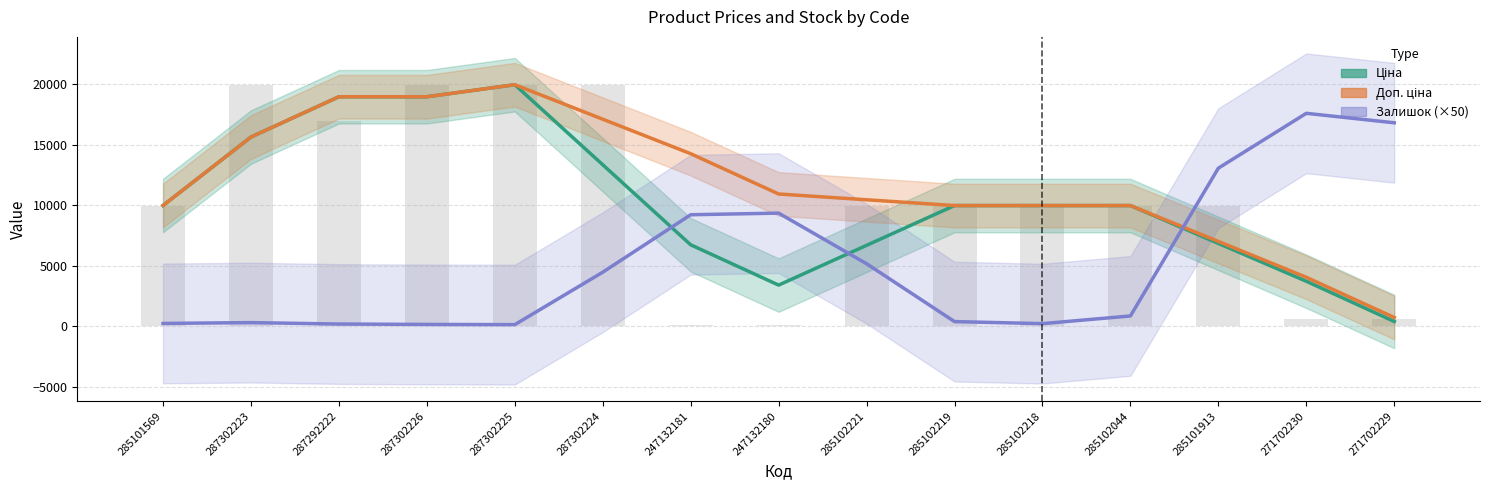

What is the smallest value displayed?

133.3